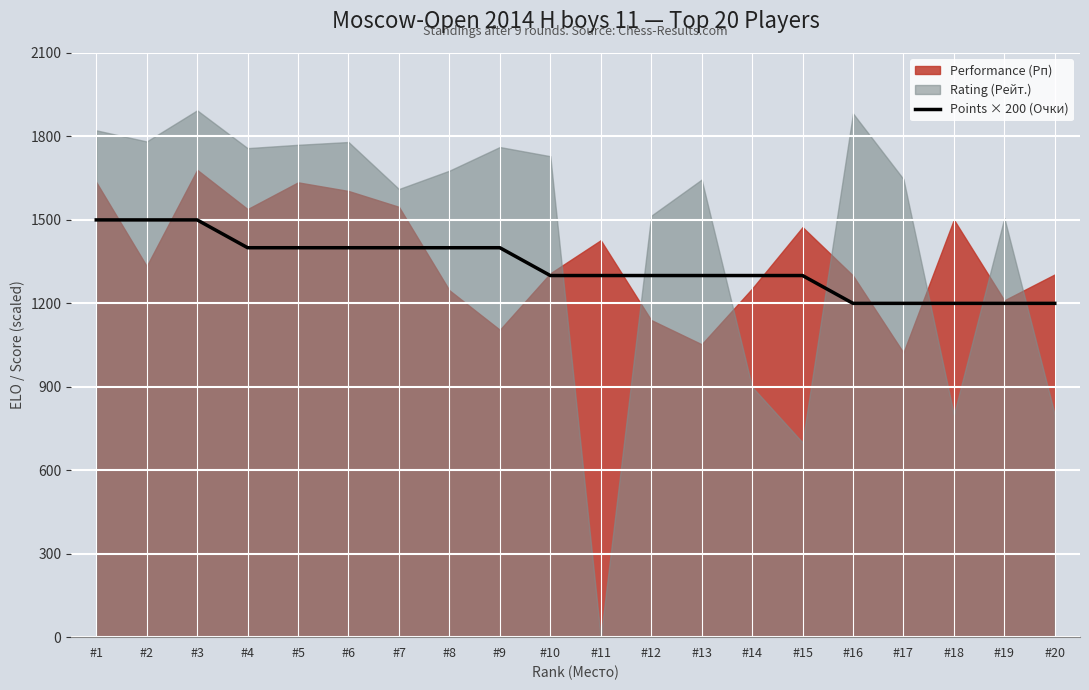

What is the average value?

1335